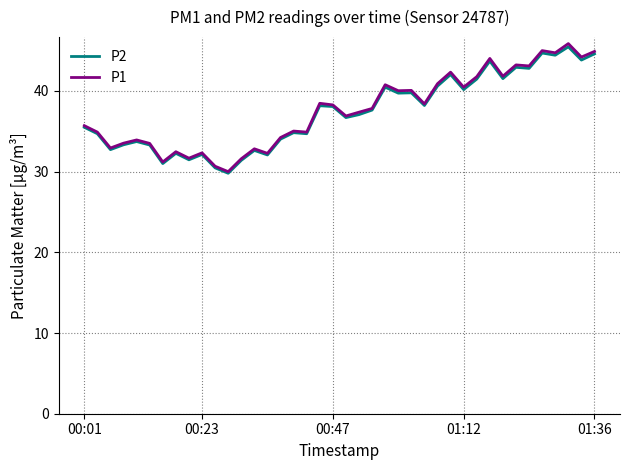

Which series has the widest spread of values?

P1